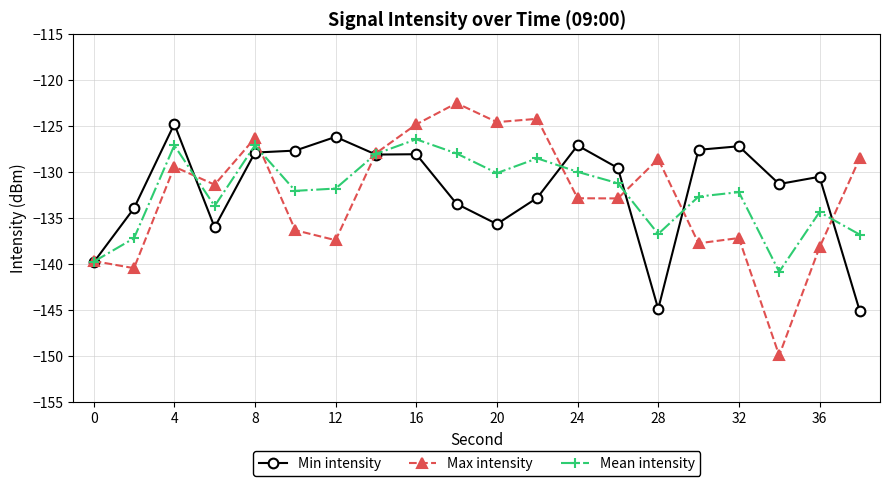

True or false: Min intensity and Max intensity intersect in this chart.

True